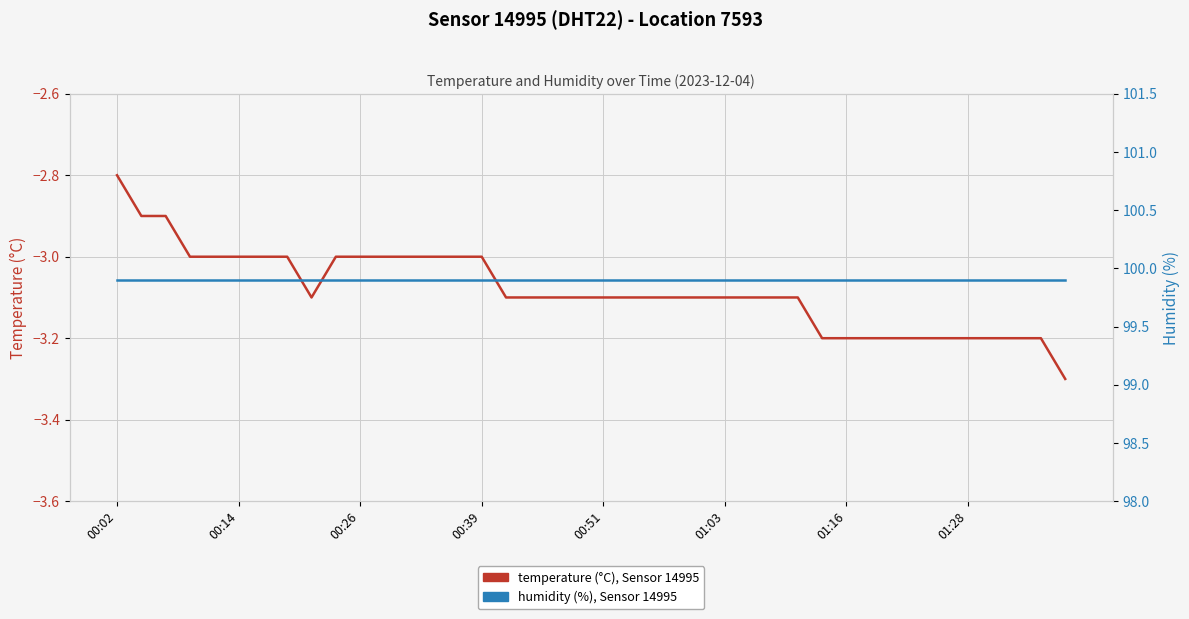

What is the difference between the temperature values at 01:03 and 26?

0.1